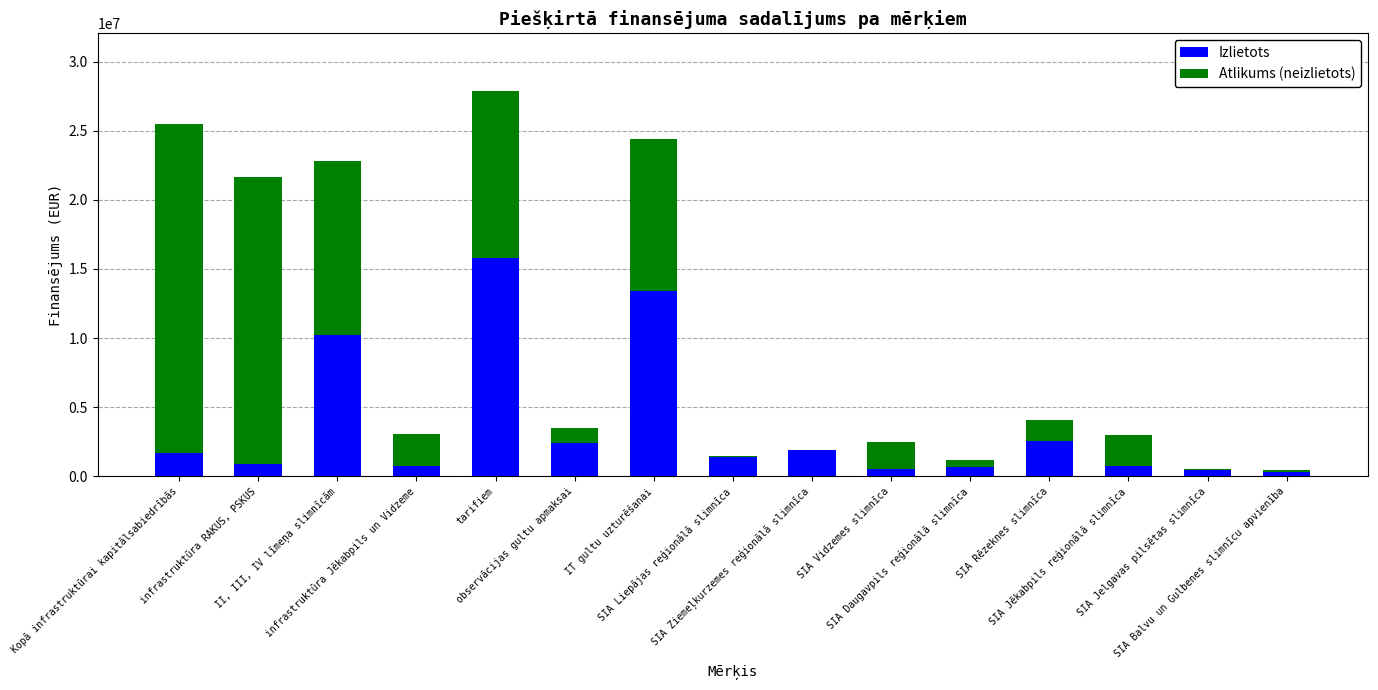

True or false: Izlietots has a value of 1229074 at observācijas gultu apmaksai.

False